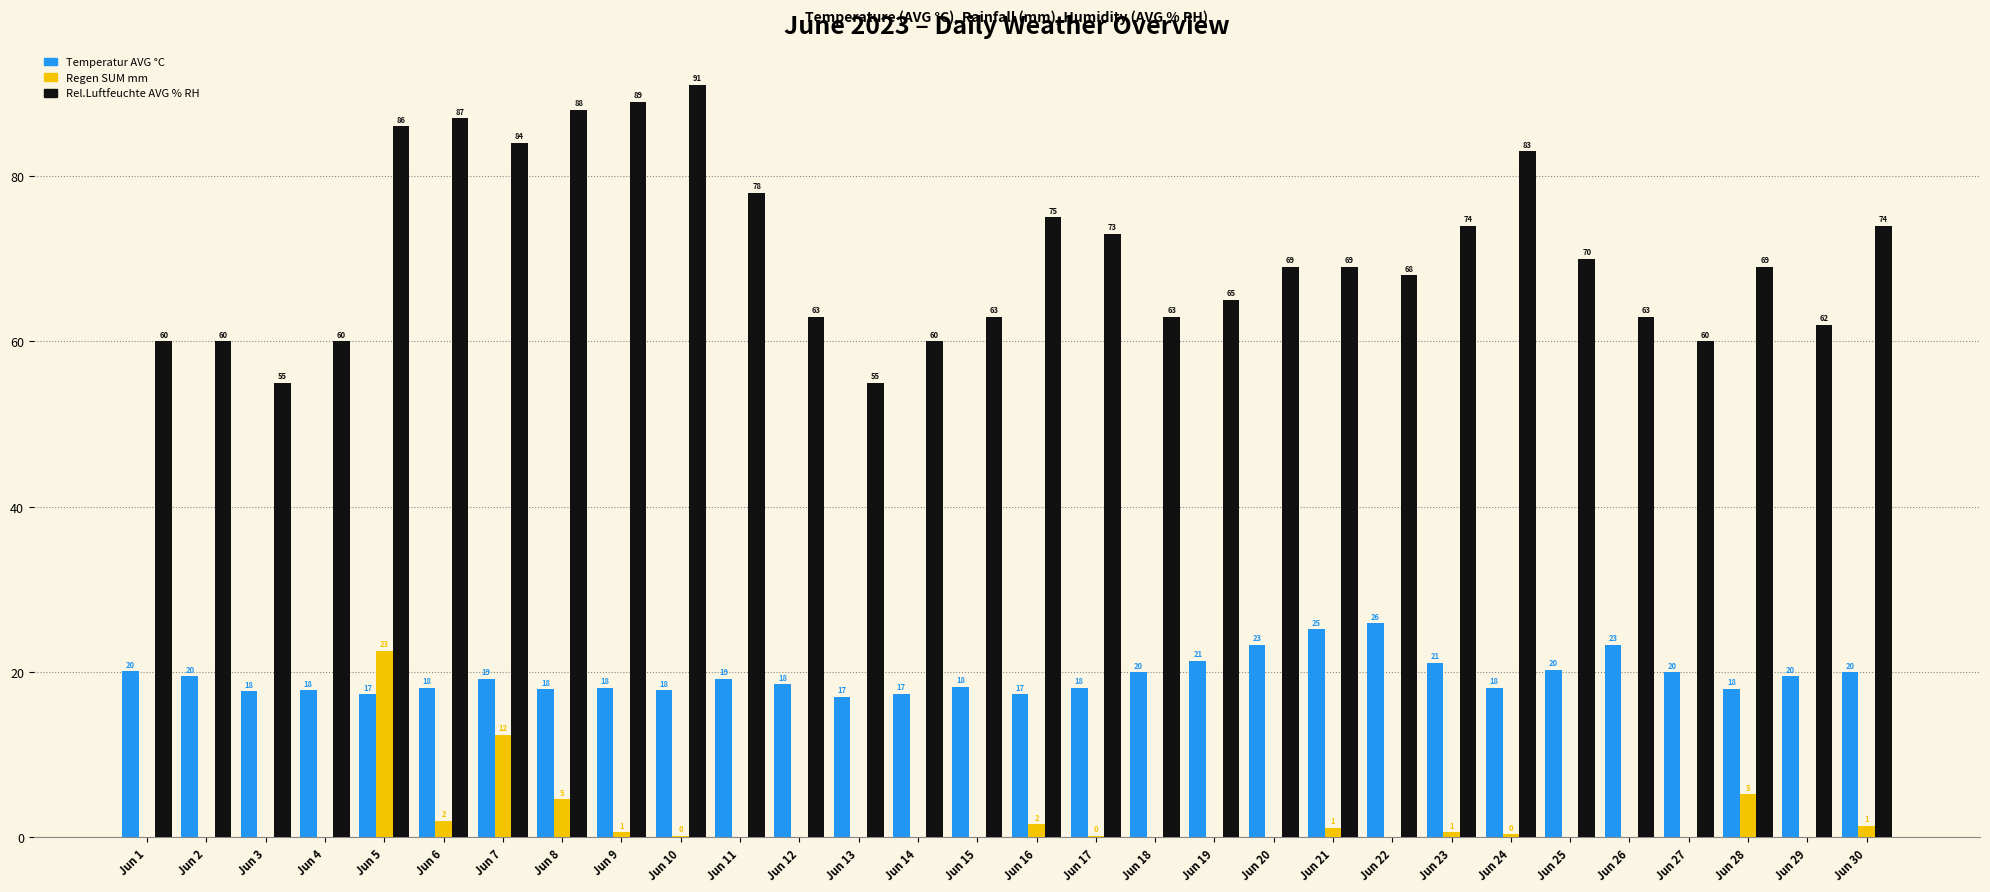

What is the sum of the Rel.Luftfeuchte AVG % RH values at Jun 4 and Jun 30?

134.0